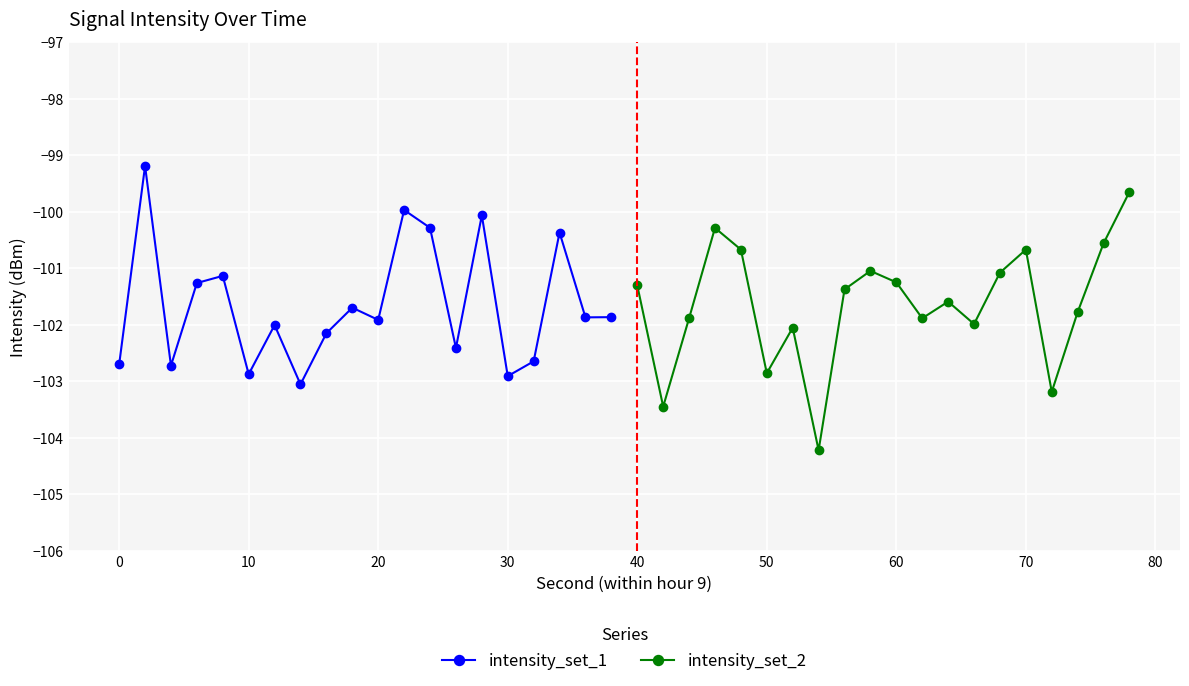

What is the sum of all intensity_set_1 values?

-2033.0